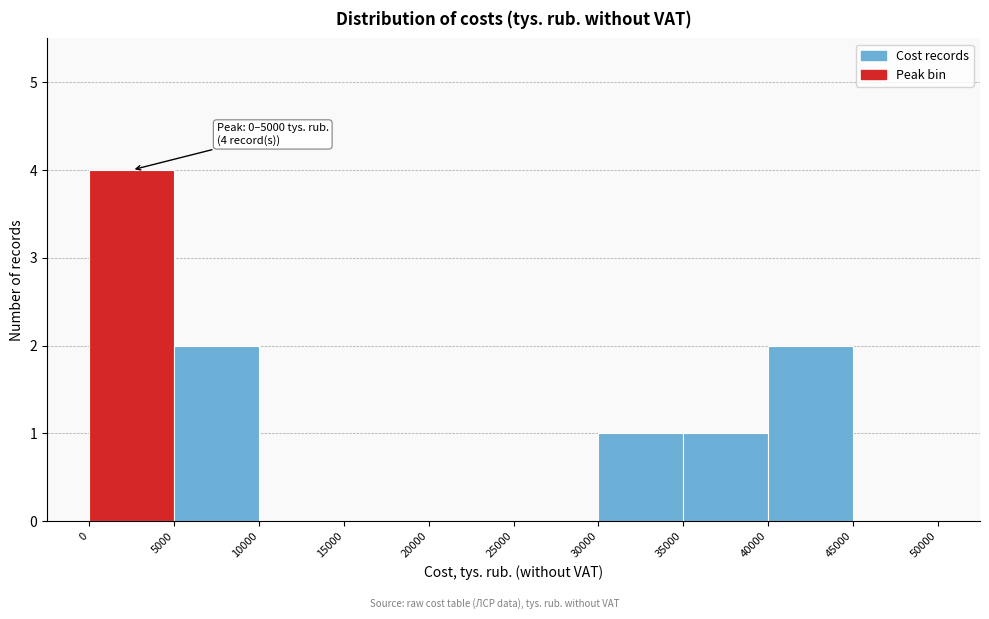

Which range on the x-axis has the tallest bar?

0 to 5000